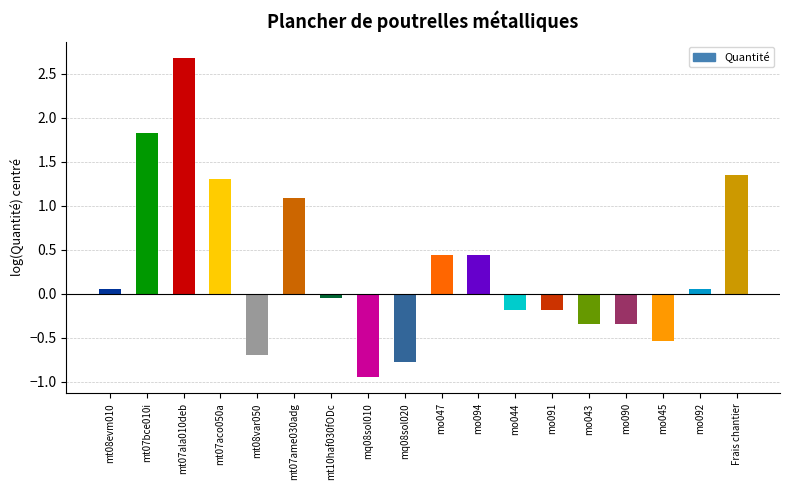

Are the bars grouped side by side (vs. stacked)?

No